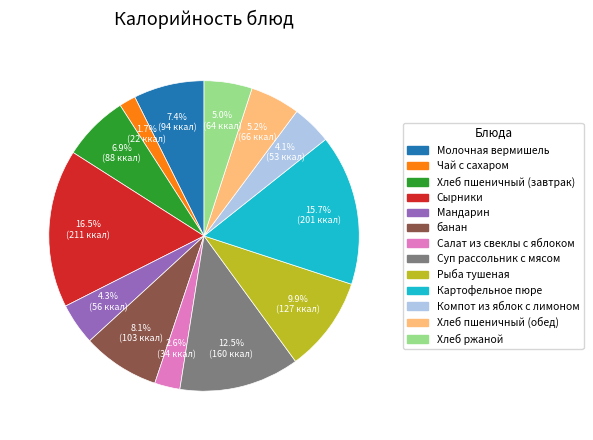

To the nearest percent, what portion does Салат из свеклы с яблоком represent?

3%